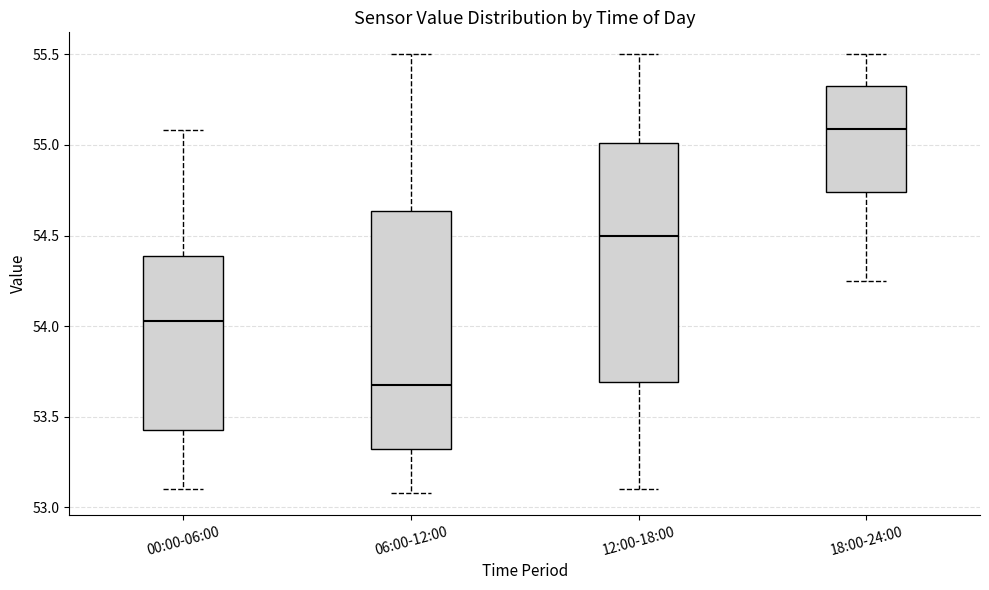

Which box's median line is the lowest?

06:00-12:00